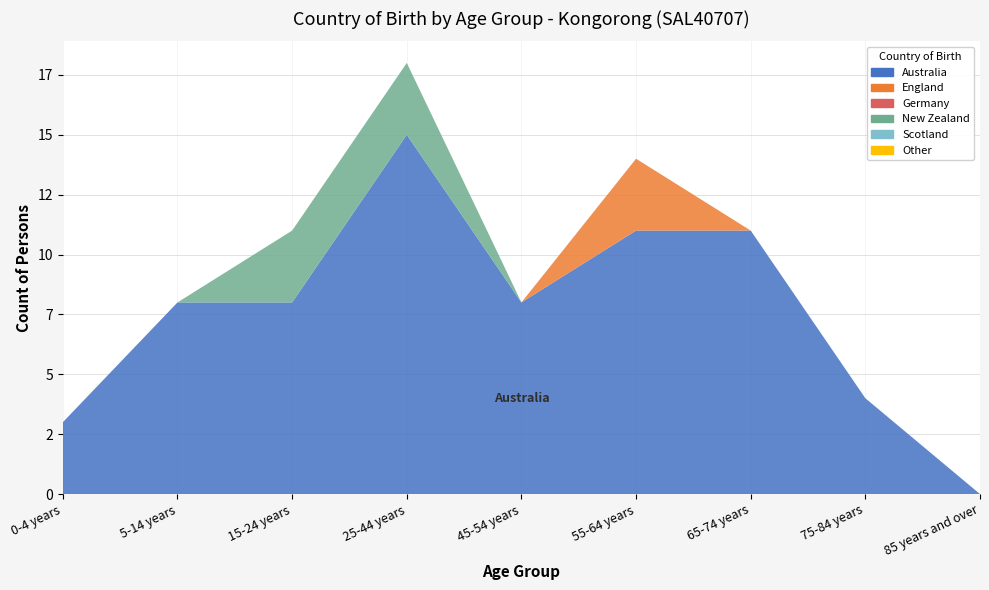

Reading left to right, what are all the values shown in this chart?

Australia: 3	8	8	15	8	11	11	4	0
England: 0	0	0	0	0	3	0	0	0
Germany: 0	0	0	0	0	0	0	0	0
New Zealand: 0	0	3	3	0	0	0	0	0
Scotland: 0	0	0	0	0	0	0	0	0
Other: 0	0	0	0	0	0	0	0	0